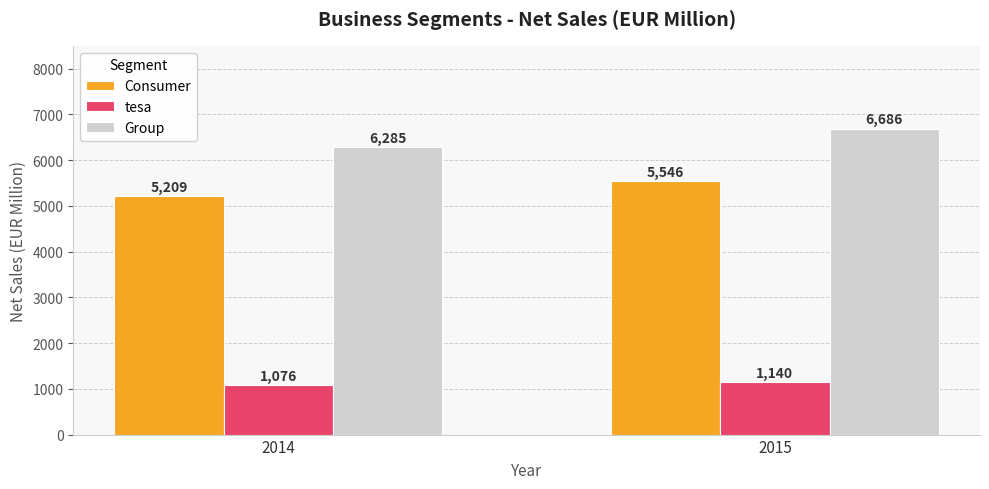

At which label does Group reach its peak?

2015